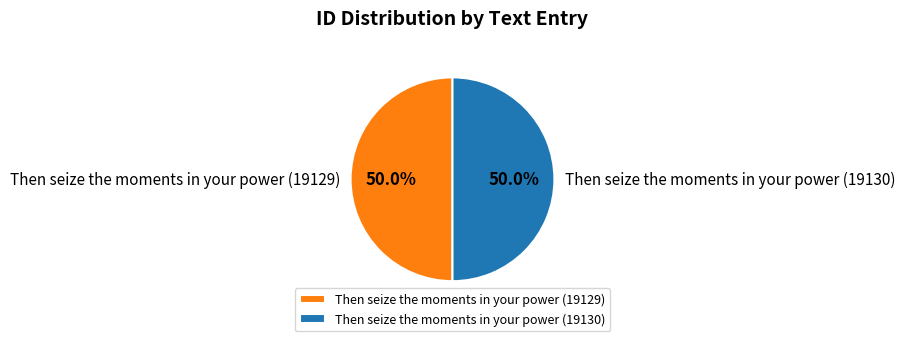

How many segments does this pie chart have?

2